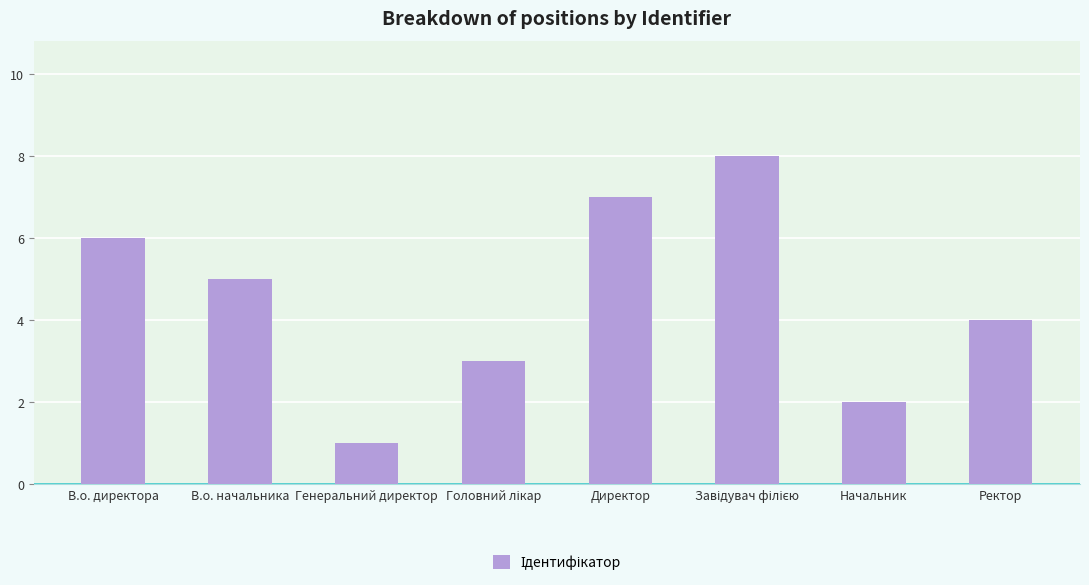

Reading left to right, transcribe all the data shown in this chart.

6	5	1	3	7	8	2	4